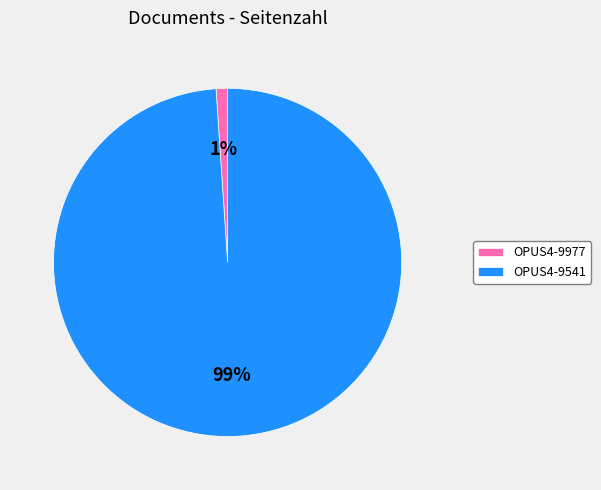

The OPUS4-9977 slice represents 11% of the pie. True or false?

False